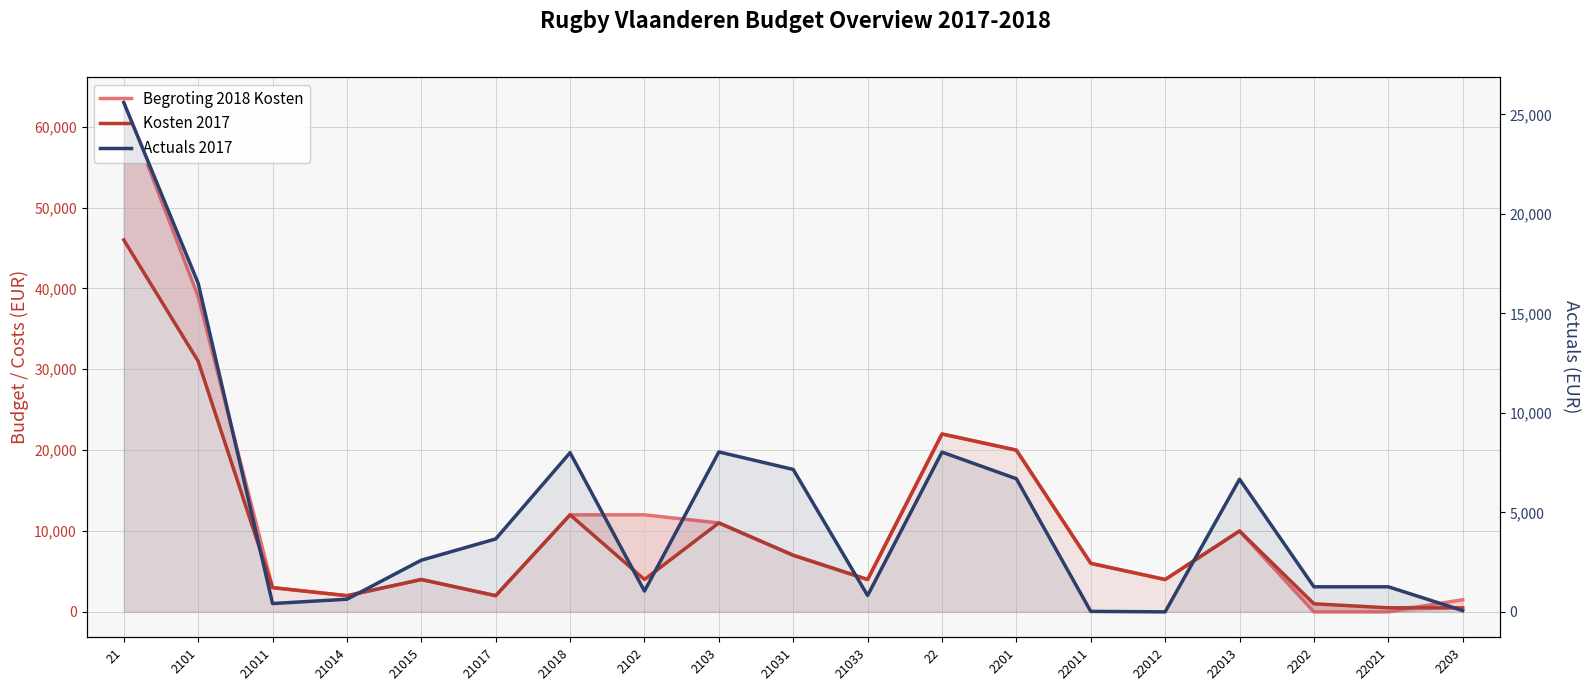

Read the Actuals 2017 value at 21017.

3664.5